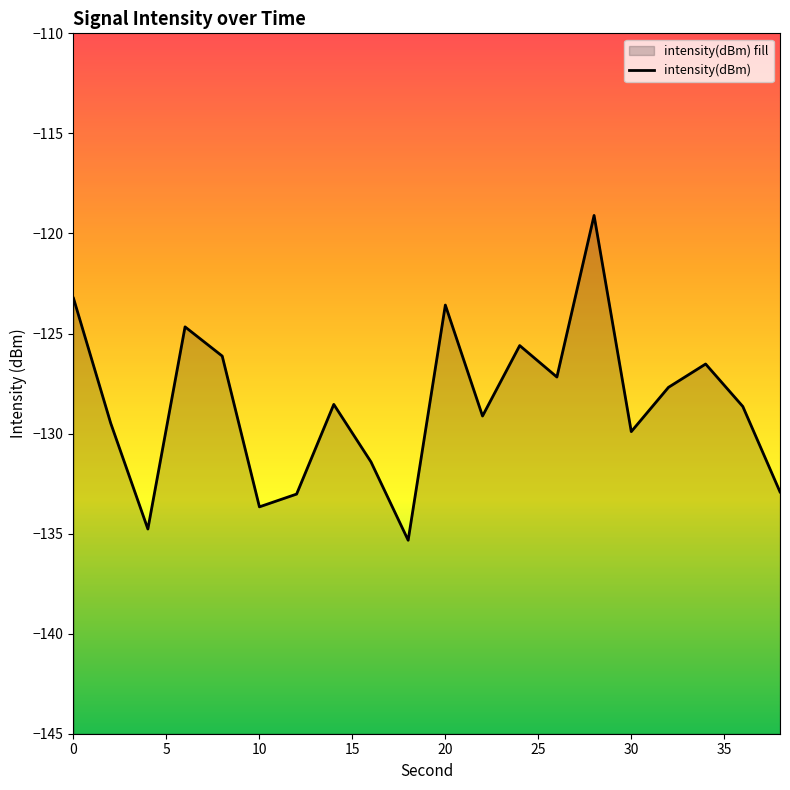

How many lines are shown in the chart?

1